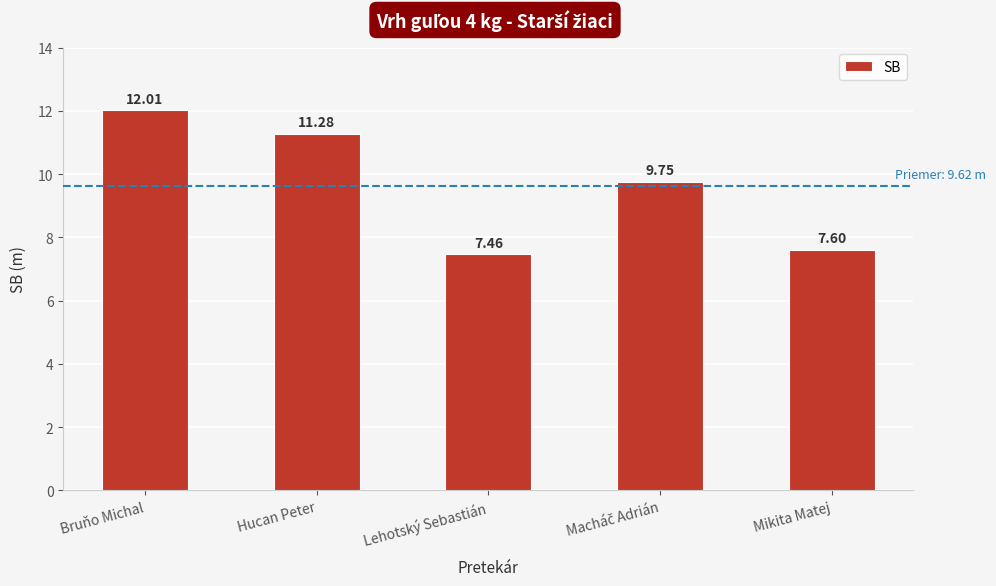

How many bars are there in total?

5